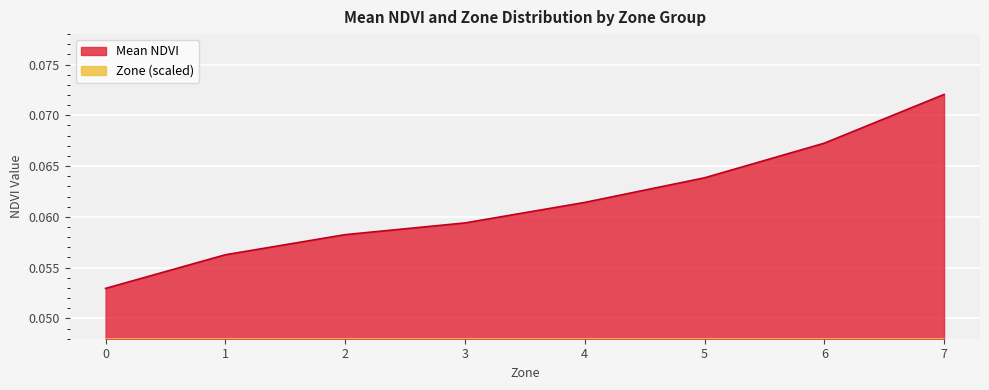

The value of Mean NDVI at 1 is 0.0. True or false?

False